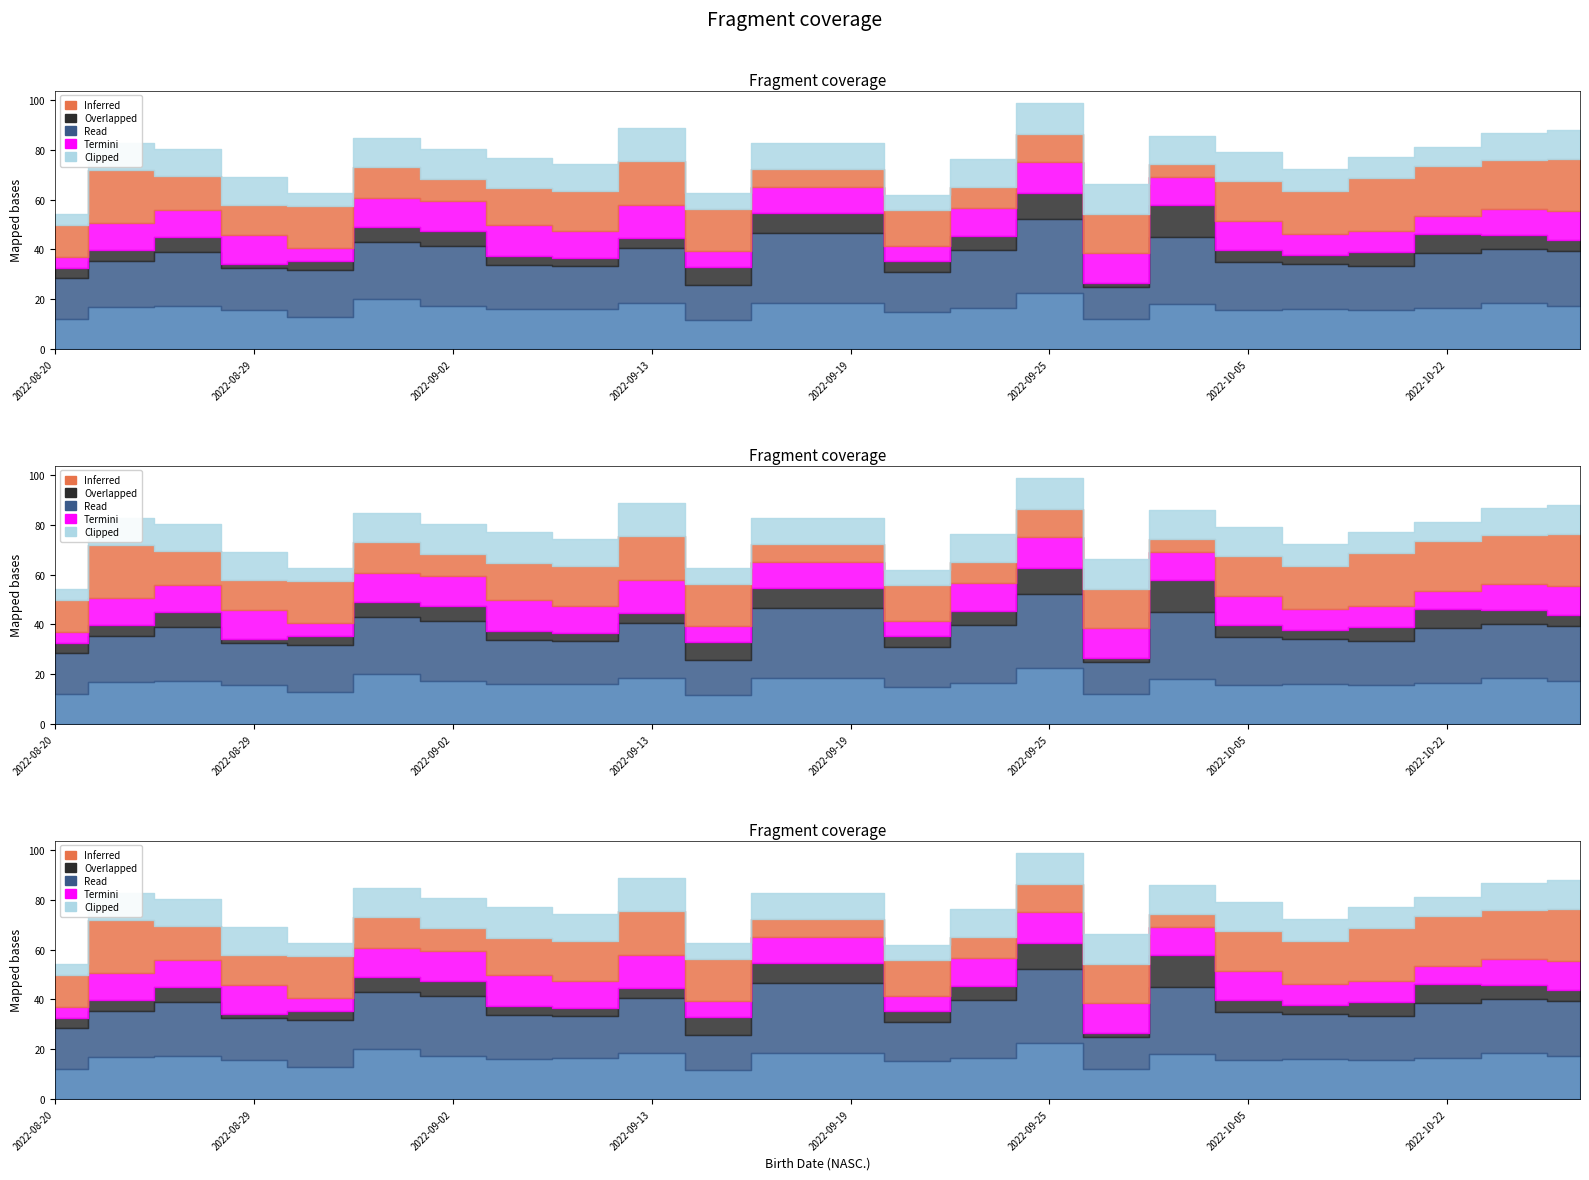

What is the label of the 1st point from the left?

2022-08-20